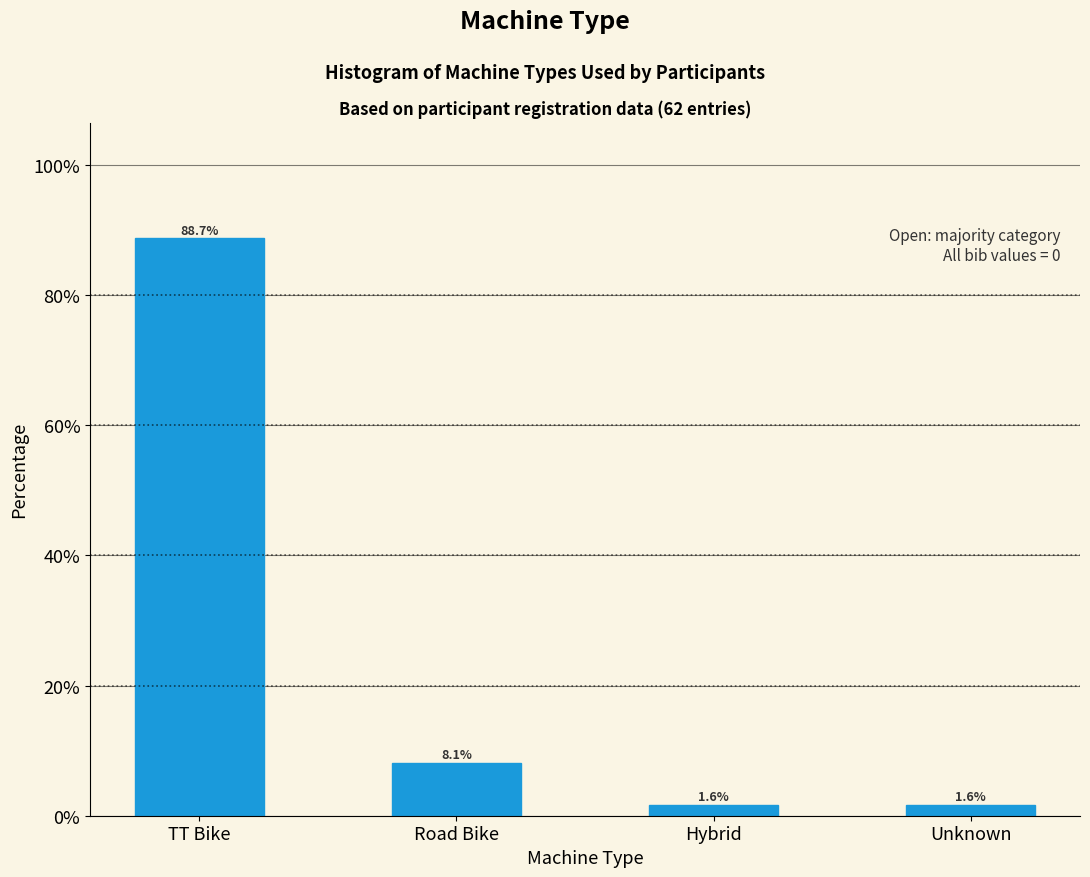

Reading right to left, what are all the values shown in this chart?

Unknown=1.6	Hybrid=1.6	Road Bike=8.1	TT Bike=88.7